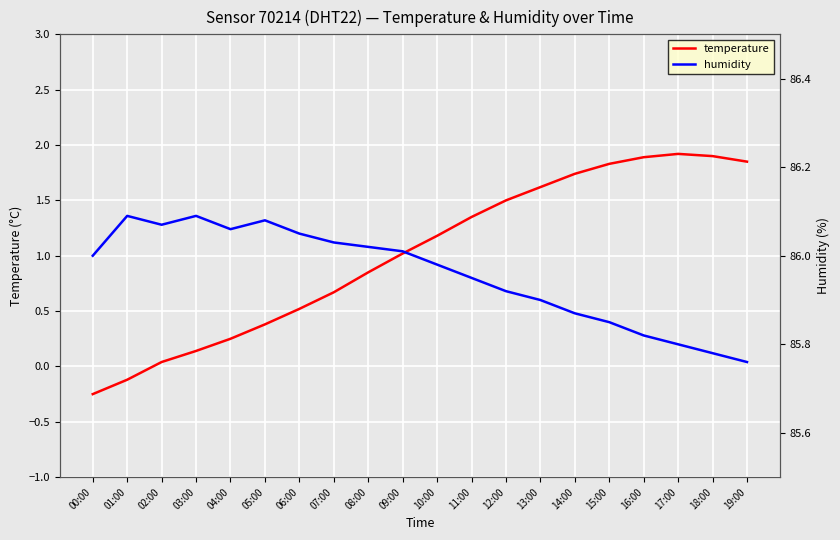

What is the difference between the maximum and minimum values in the humidity series?

0.3